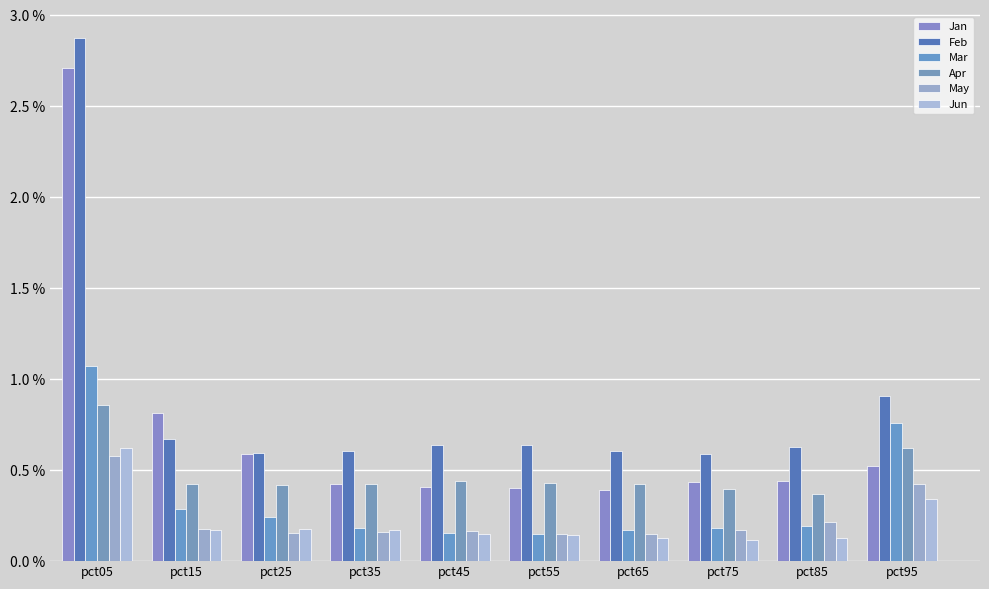

At which label is Jun closest to 0?

pct75